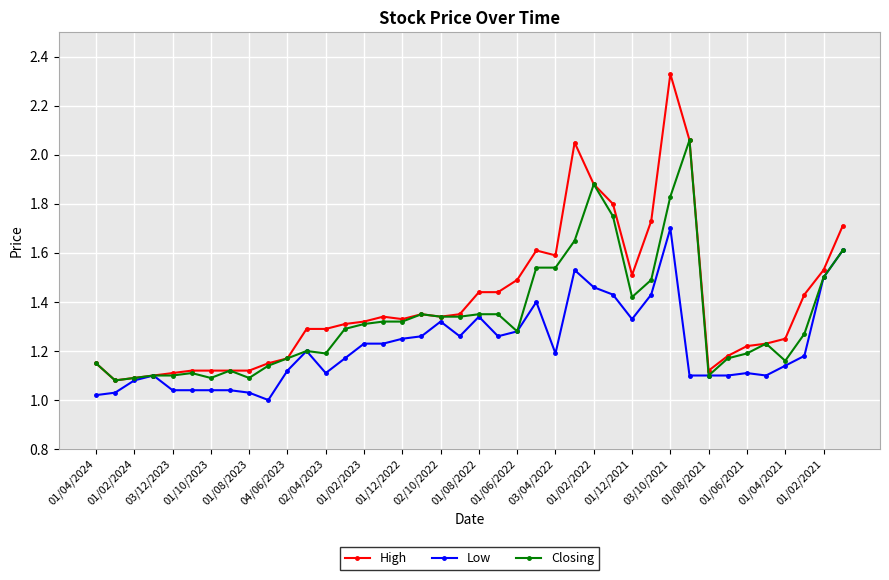

Which series has the widest spread of values?

High